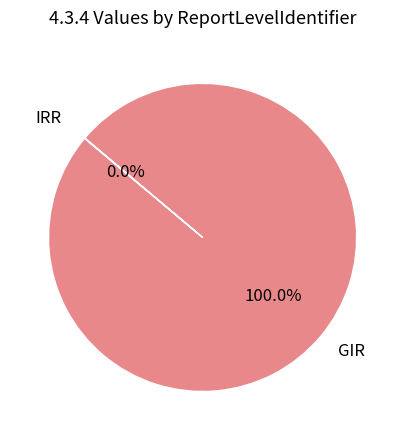

Which category has the biggest portion of the pie?

GIR